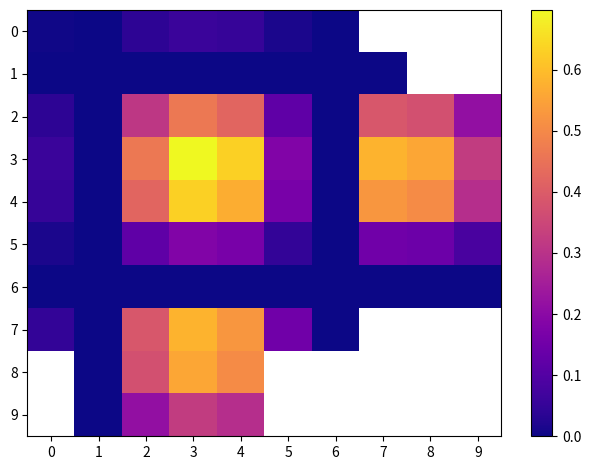

At 5, list the series in order from smallest to largest.

1, 6, 0, 5, 2, 7, 4, 3, 8, 9